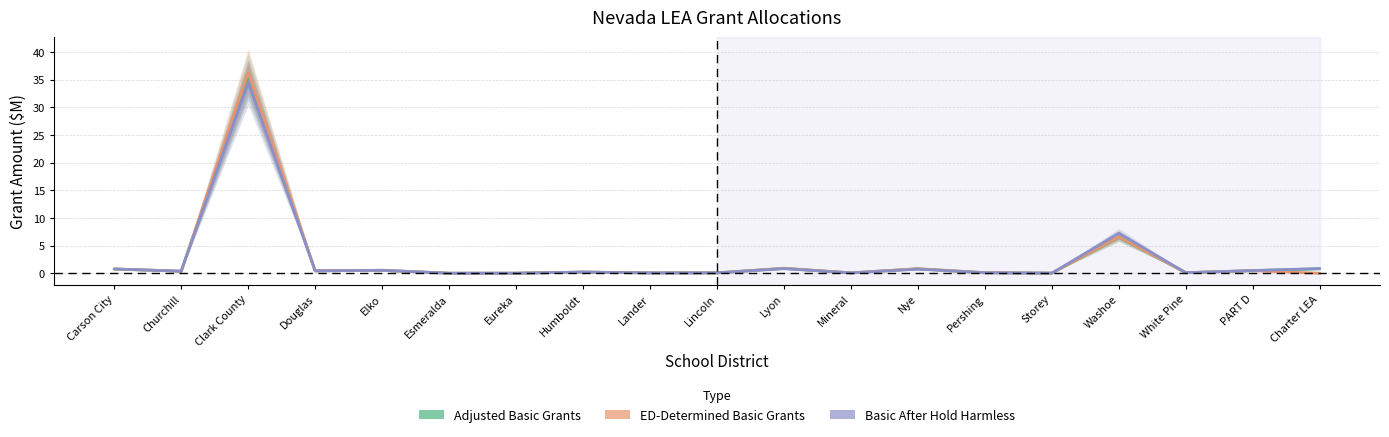

What is the sum of all Adjusted Basic Grants values?

48.0